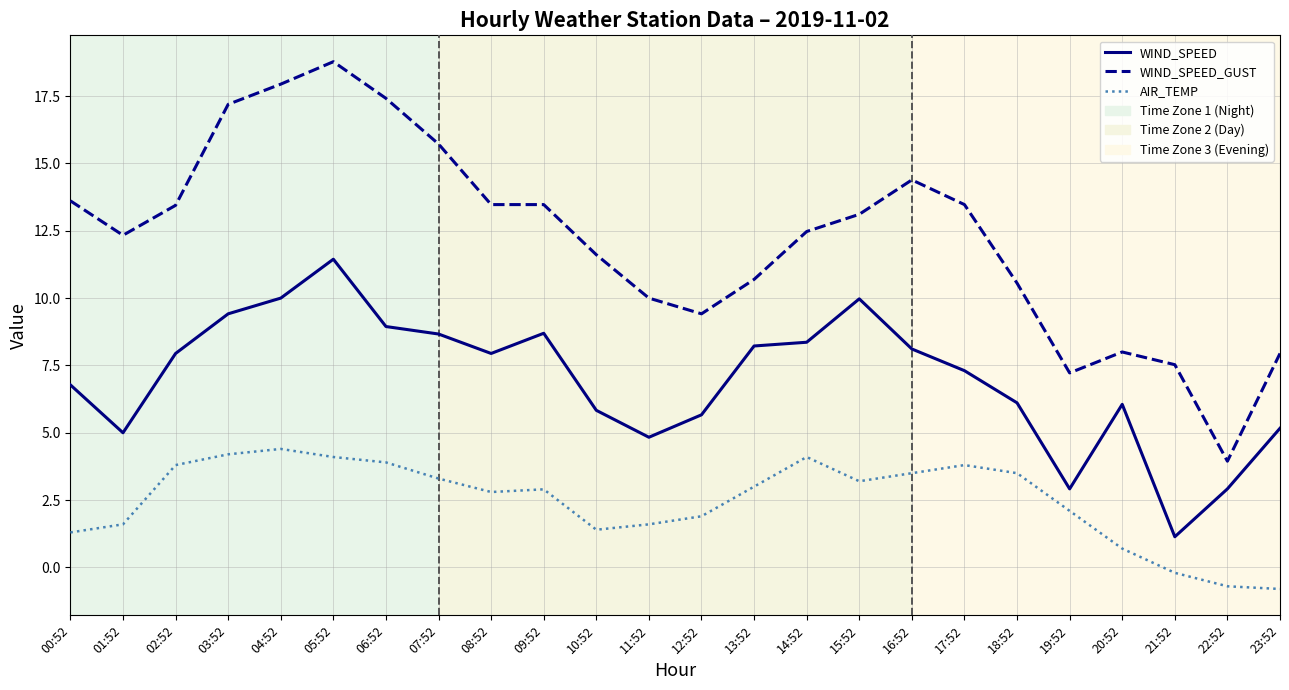

True or false: AIR_TEMP and WIND_SPEED intersect in this chart.

False